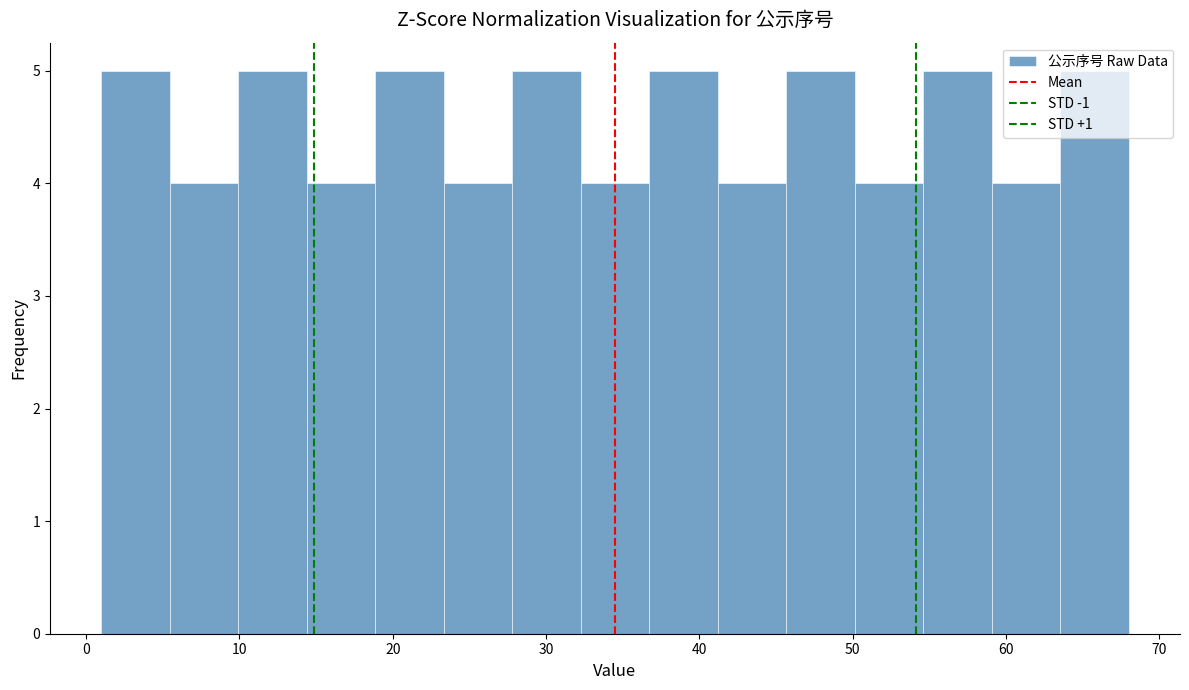

Reading left to right, transcribe this chart: for each bar, give the range it covers on the x-axis and its height. Neither the bar edges nor the heights are printed on the chart, so give them approximately, as read against the axes.

1 to 5: 5
5 to 10: 4
10 to 14: 5
14 to 19: 4
19 to 23: 5
23 to 28: 4
28 to 32: 5
32 to 37: 4
37 to 41: 5
41 to 46: 4
46 to 50: 5
50 to 55: 4
55 to 59: 5
59 to 64: 4
64 to 68: 5